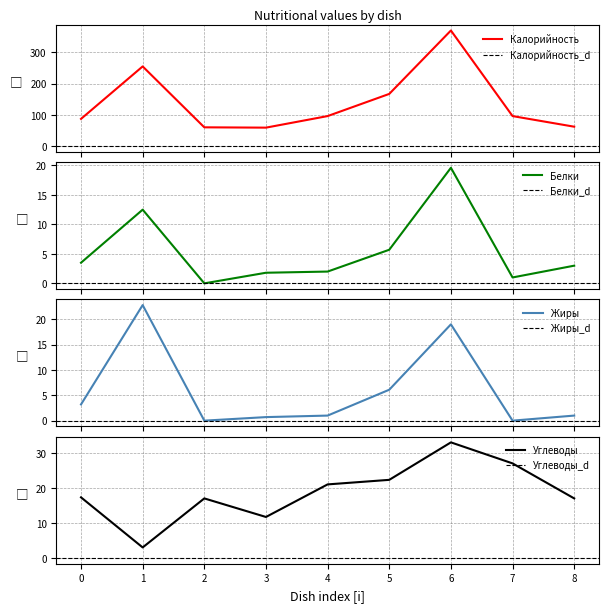

At which label does Углеводы reach its peak?

6